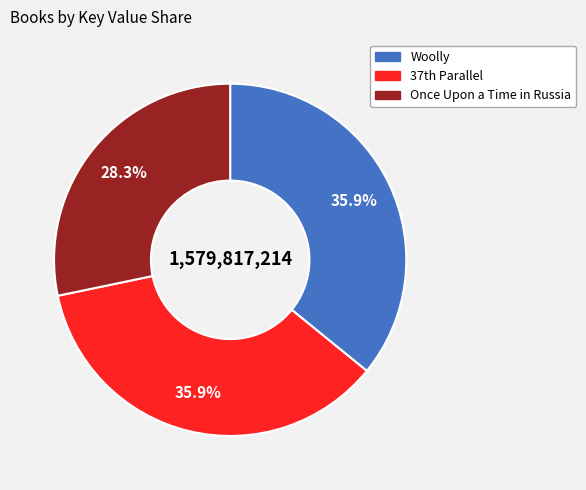

How many segments does this pie chart have?

3